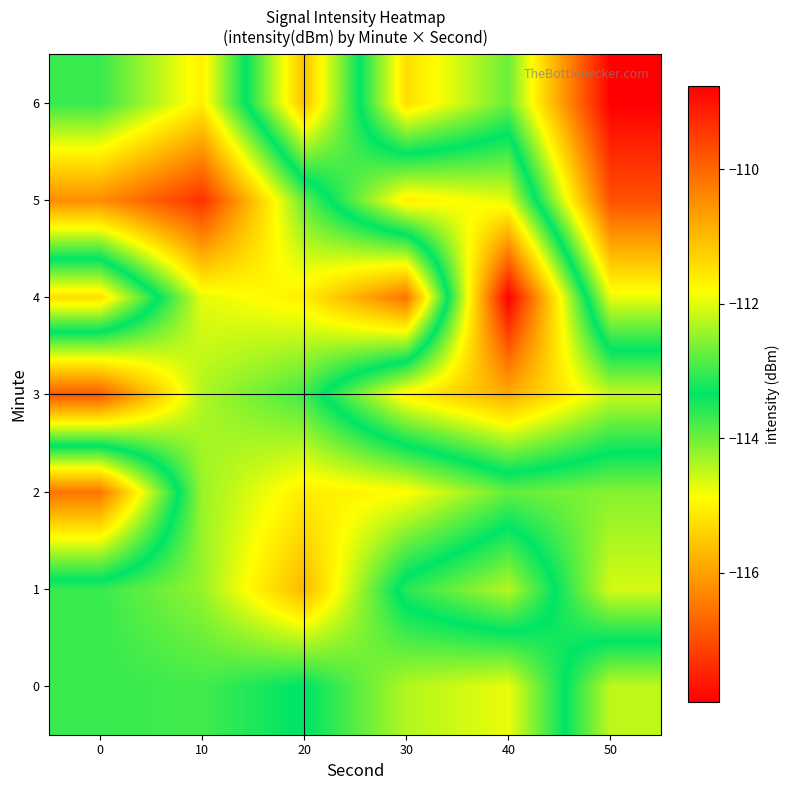

Reading left to right, extract all data points from this chart.

0: 0=-113.0	10=-113.0	20=-113.4	30=-112.3	40=-112.0	50=-114.5
1: 0=-113.0	10=-112.5	20=-111.0	30=-113.6	40=-114.4	50=-112.1
2: 0=-116.5	10=-112.4	20=-111.6	30=-111.8	40=-112.8	50=-112.5
3: 0=-109.8	10=-112.3	20=-113.0	30=-115.0	40=-115.8	50=-114.5
4: 0=-115.2	10=-112.0	20=-111.7	30=-110.2	40=-117.9	50=-112.0
5: 0=-110.5	10=-109.4	20=-112.8	30=-115.1	40=-114.7	50=-109.7
6: 0=-113.0	10=-111.7	20=-115.6	30=-111.5	40=-112.7	50=-108.8